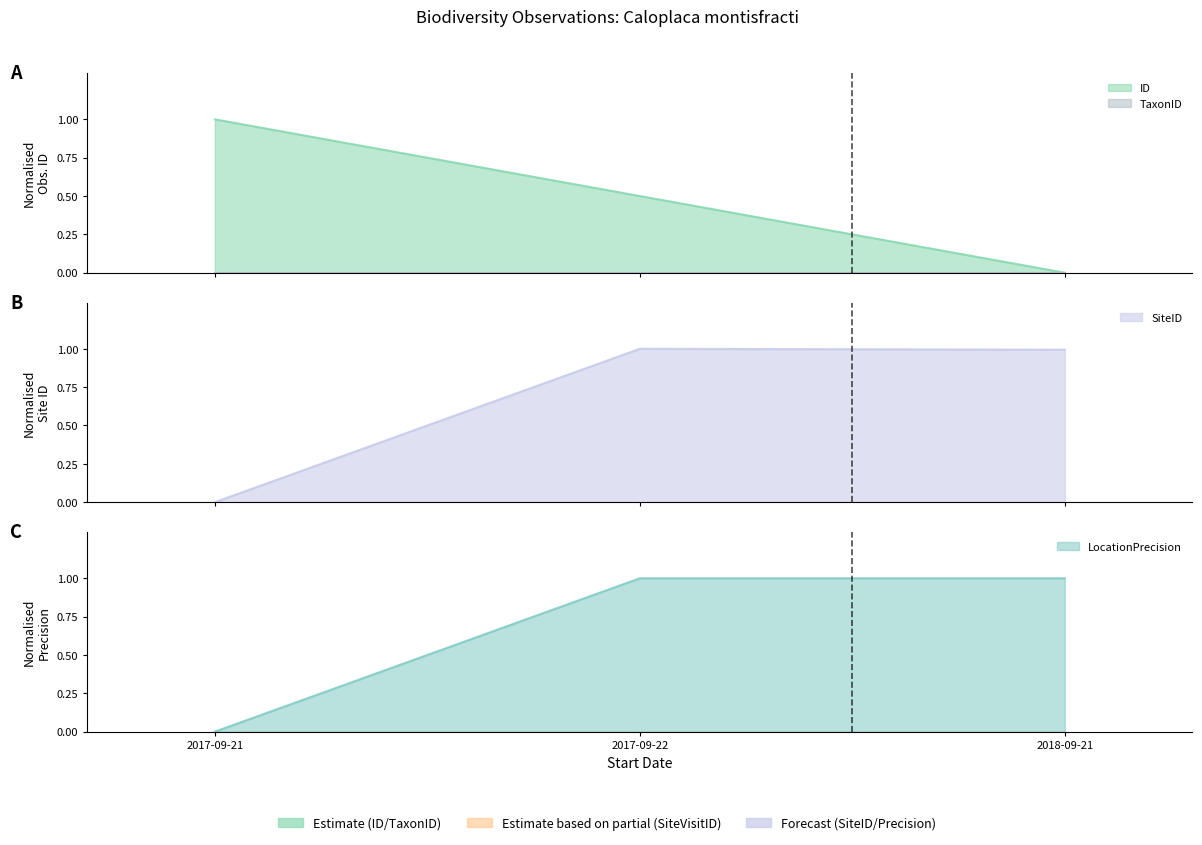

How many distinct data groups are displayed?

3